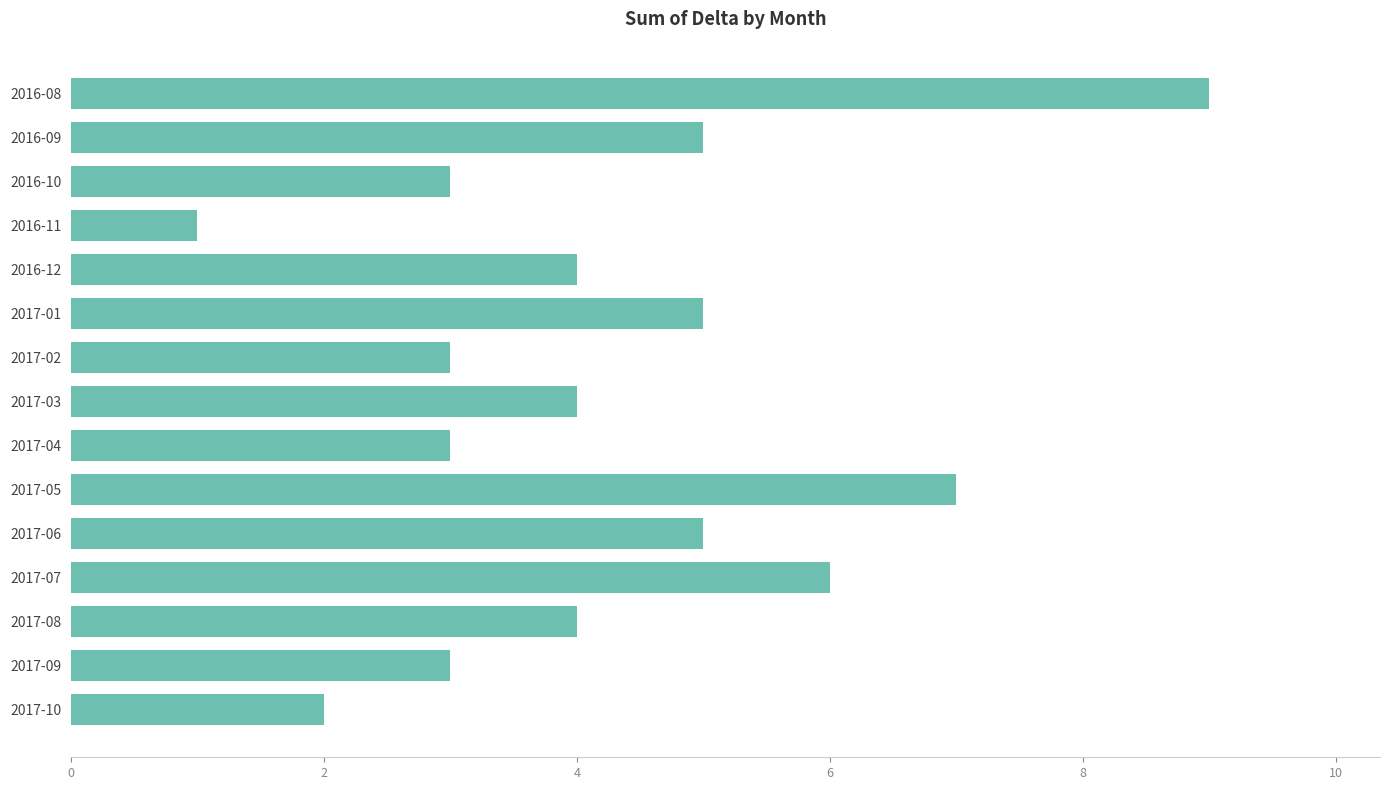

Read the value at 2017-07.

6